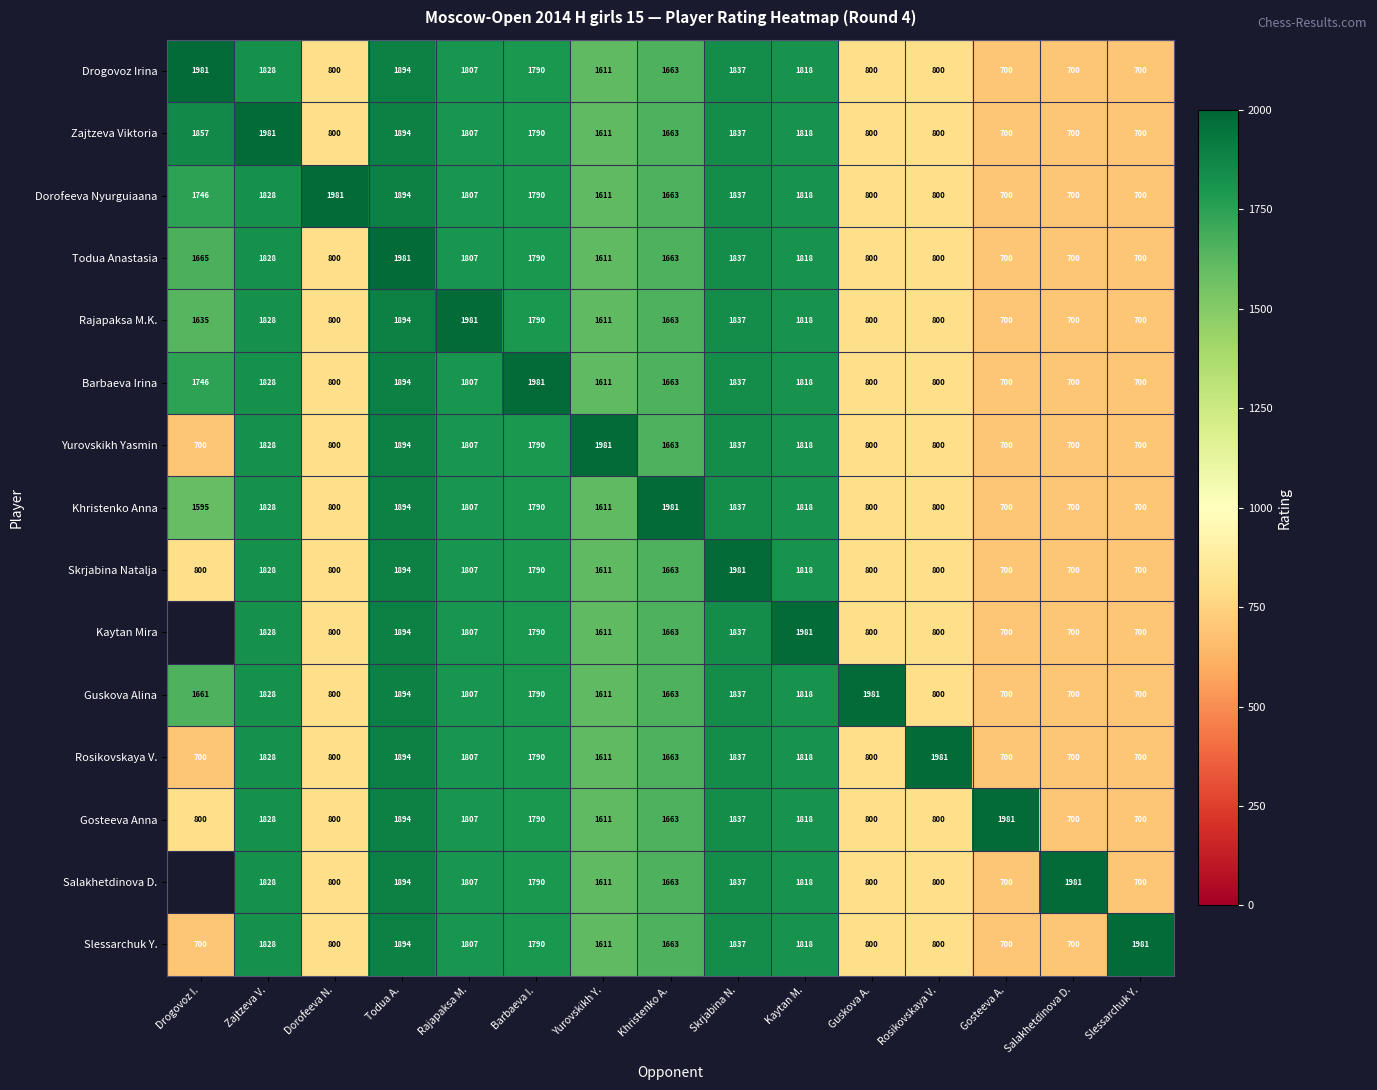

At which label does Gosteeva Anna first exceed 1663?

Zajtzeva V.